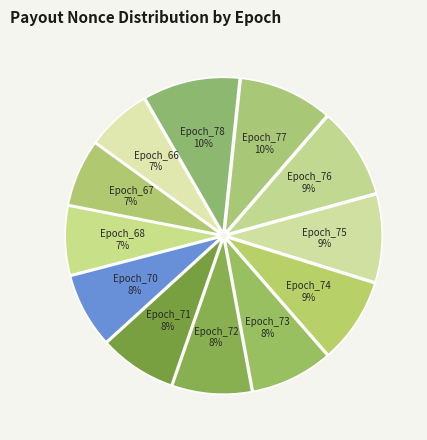

Does Epoch_74 account for over 50% of the chart?

No